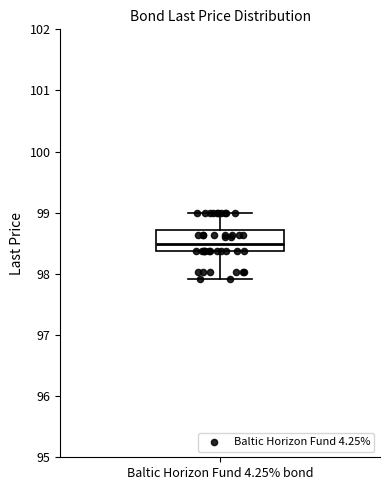

Transcribe this box plot: give where the median line is, the range the box spans, and where the two whiskers end, as read against the y-axis. The values are not printed on the chart, so give them approximately, as read against the axis.

median 98.5, box 98.4 to 98.7, whiskers 97.9 to 99.0